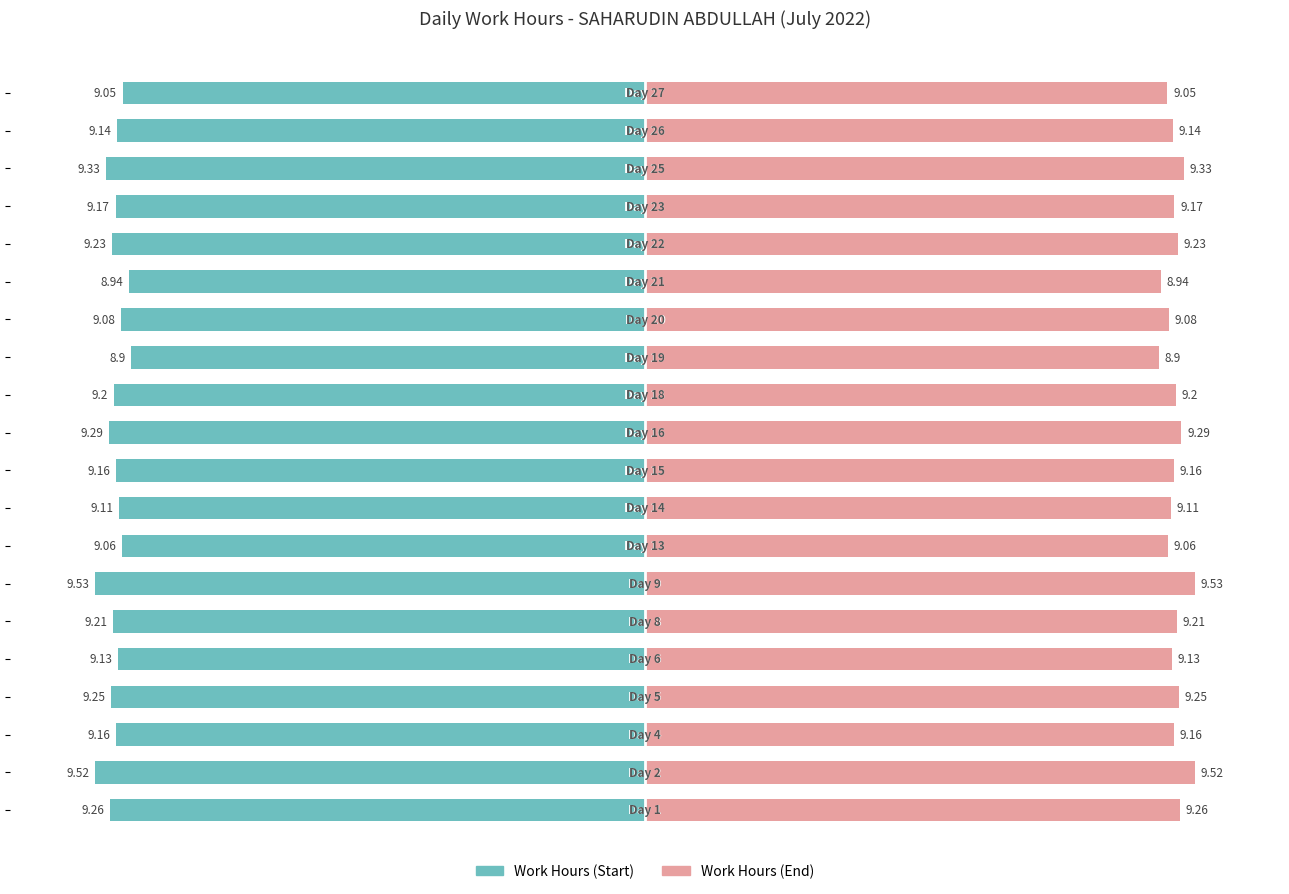

Reading left to right, what are all the values shown in this chart?

Work Hours (Start): -9.3	-9.5	-9.2	-9.2	-9.1	-9.2	-9.5	-9.1	-9.1	-9.2	-9.3	-9.2	-8.9	-9.1	-8.9	-9.2	-9.2	-9.3	-9.1	-9.1
Work Hours (End): 9.3	9.5	9.2	9.2	9.1	9.2	9.5	9.1	9.1	9.2	9.3	9.2	8.9	9.1	8.9	9.2	9.2	9.3	9.1	9.1